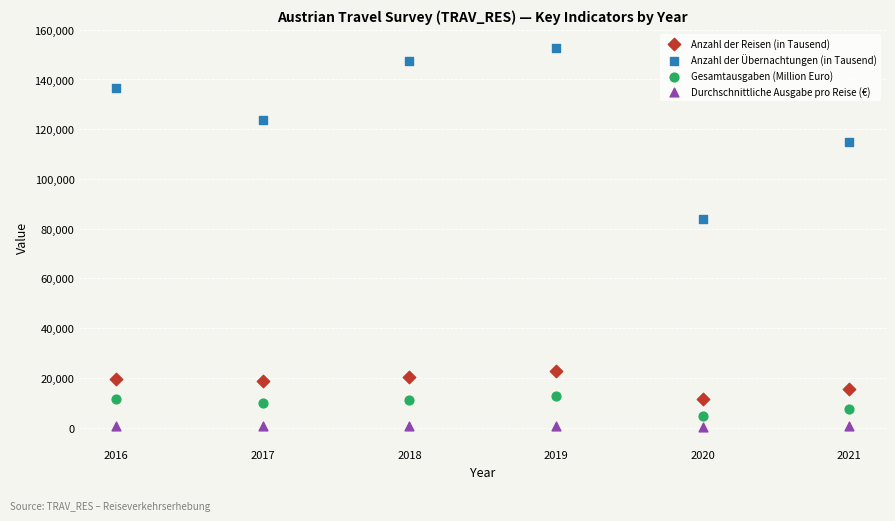

Which series has the widest spread of Y values?

Anzahl der Übernachtungen (in Tausend)